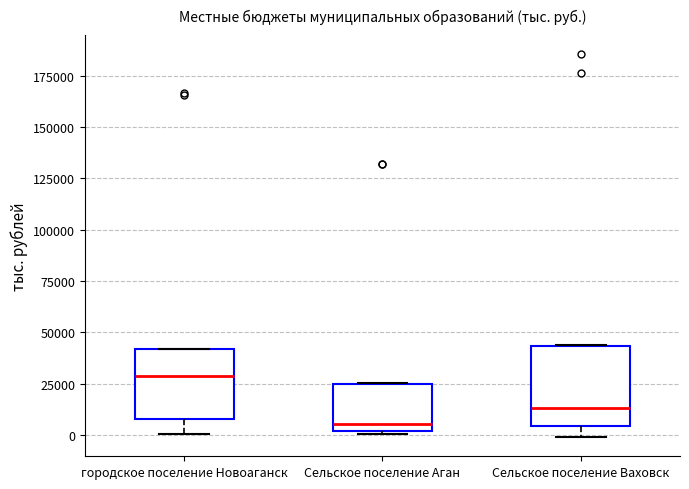

Which box has the lowest median line?

Сельское поселение Аган